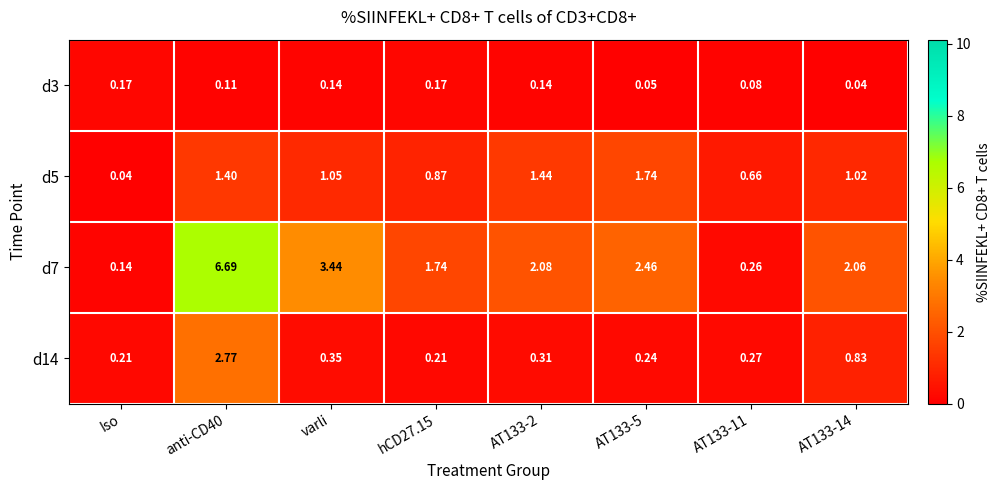

How many distinct data groups are displayed?

4